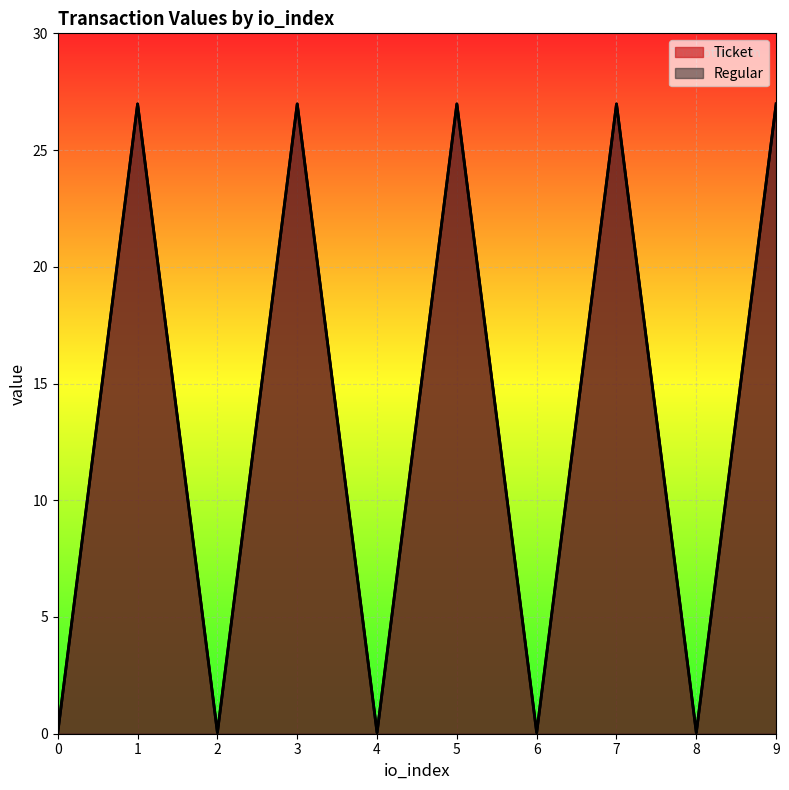

The Regular series shows 6.3 at 9. True or false?

False